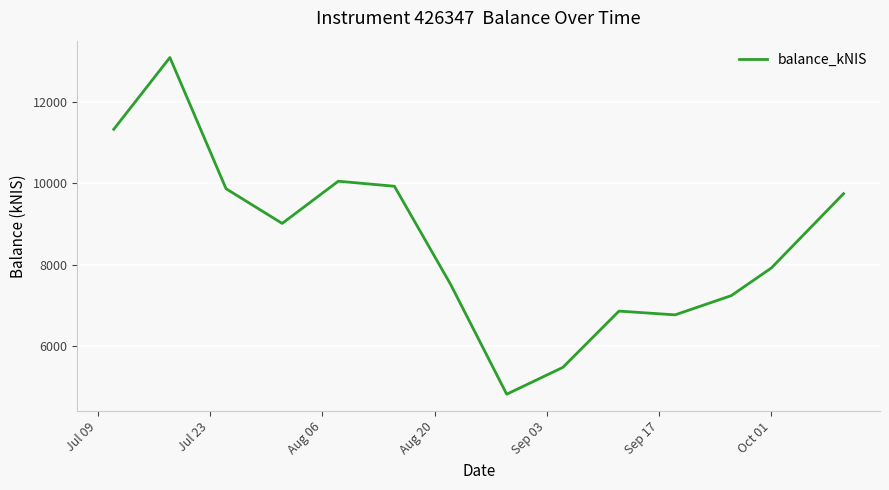

Reading left to right, what are all the values shown in this chart?

11325.0	13089.0	9865.2	9011.9	10049.3	9925.0	7515.9	4815.6	5474.5	6857.5	6765.4	7237.3	7917.2	9742.7